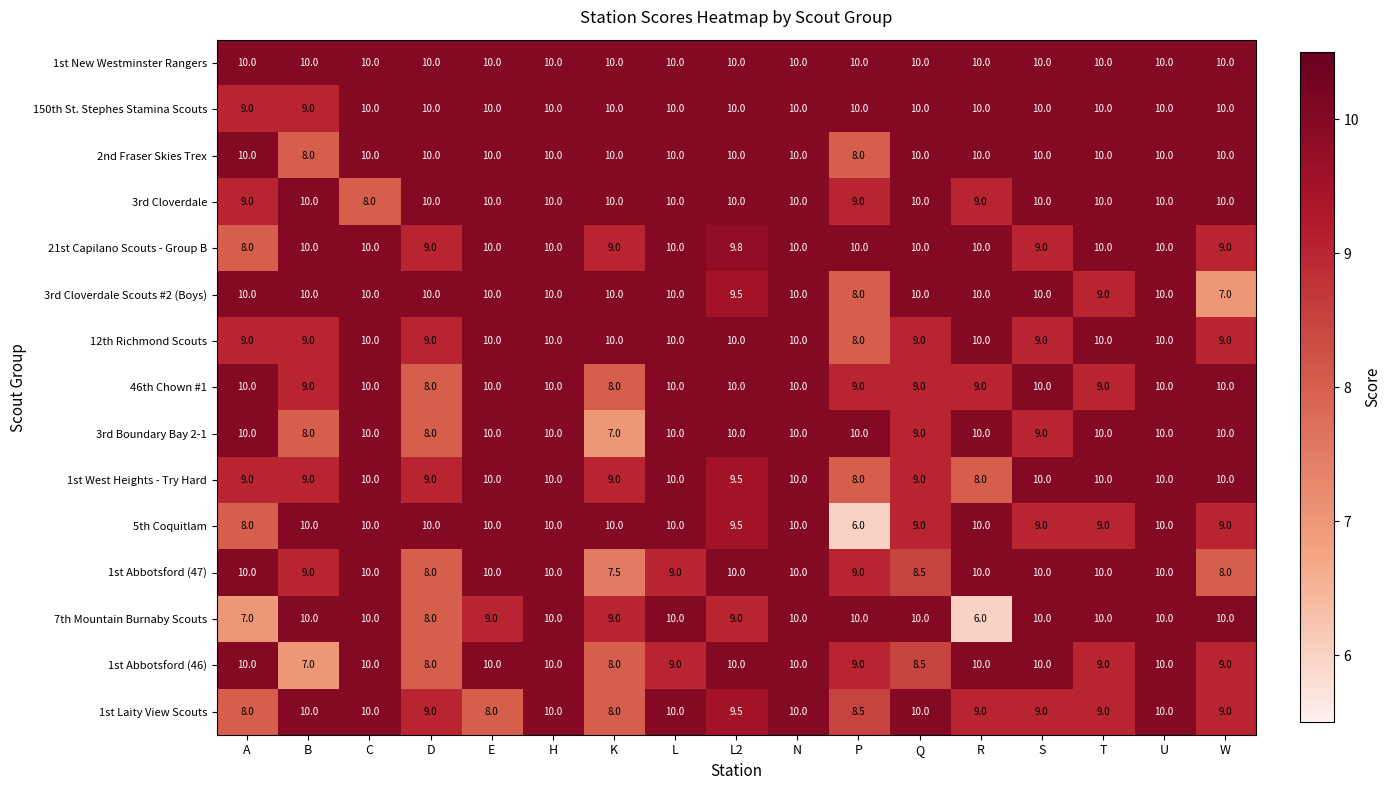

What is the difference between the second highest and minimum values in the 46th Chown #1 series?

2.0